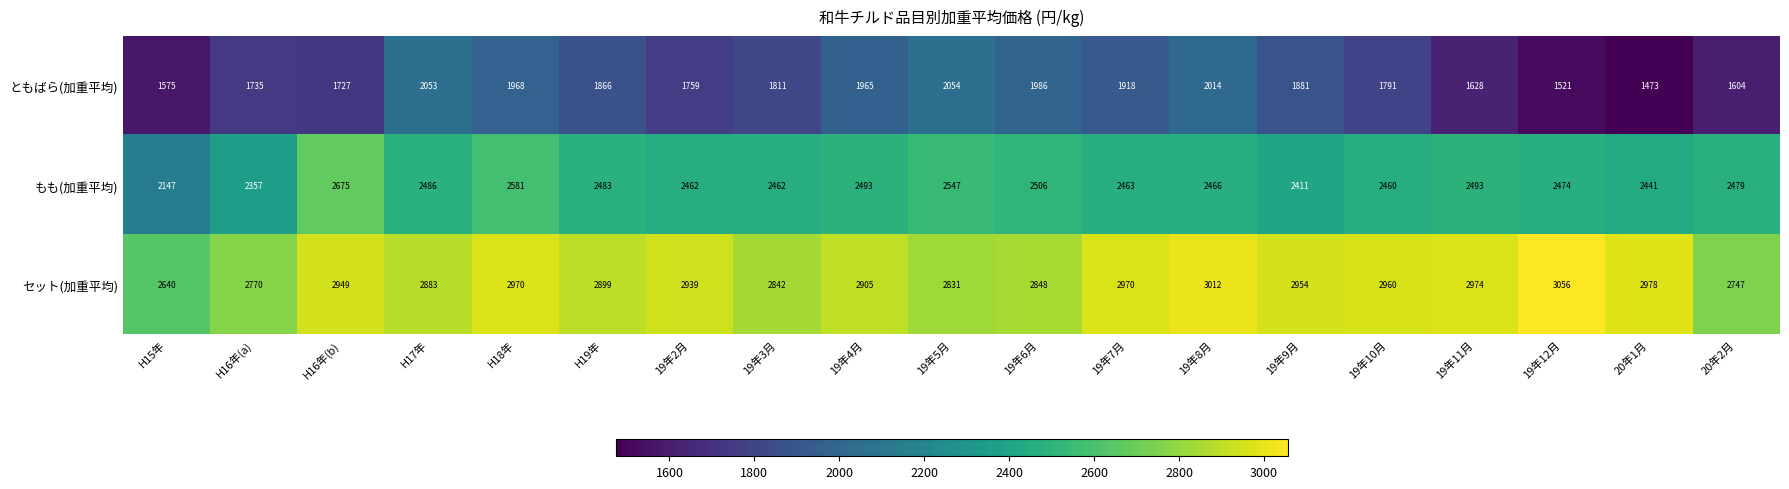

Which series changed the most between H17年 and 19年3月?

ともばら(加重平均)